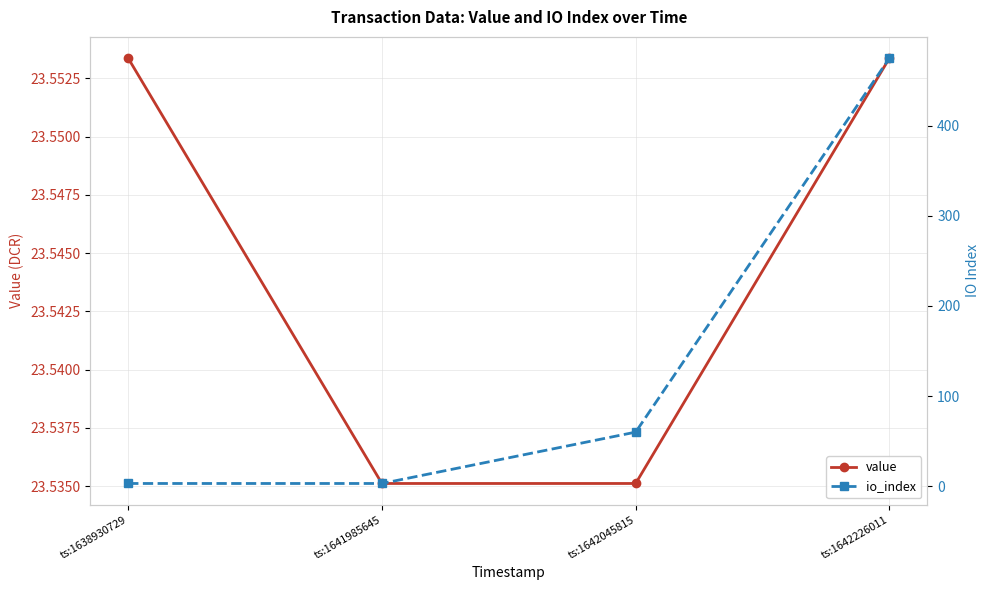

Rank the categories by value value from lowest to highest.

ts:1641985645, ts:1642045815, ts:1638930729, ts:1642226011